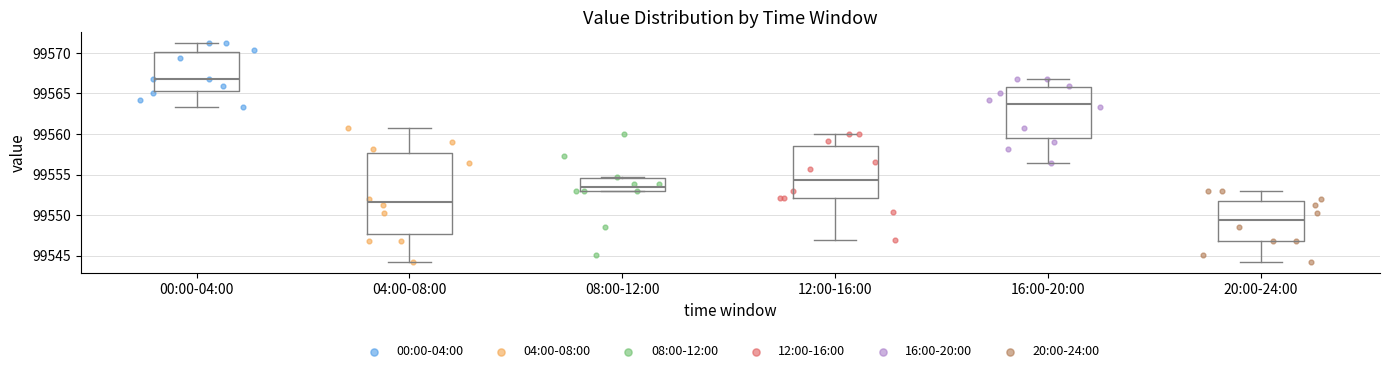

Reading left to right, transcribe this box plot: for each box, give where its median line is, the range the box spans, and where its two whiskers end, as read against the y-axis. The values are not printed on the chart, so give them approximately, as read against the axis.

00:00-04:00: median 99567.0, box 99565.5 to 99570.0, whiskers 99563.5 to 99571.0
04:00-08:00: median 99551.5, box 99547.5 to 99557.5, whiskers 99544.0 to 99561.0
08:00-12:00: median 99553.5, box 99553.0 to 99554.5, whiskers 99553.0 to 99554.5 (just above the box's upper edge)
12:00-16:00: median 99554.5, box 99552.0 to 99558.5, whiskers 99547.0 to 99560.0
16:00-20:00: median 99564.0, box 99559.5 to 99566.0, whiskers 99556.5 to 99567.0
20:00-24:00: median 99549.5, box 99547.0 to 99552.0, whiskers 99544.0 to 99553.0